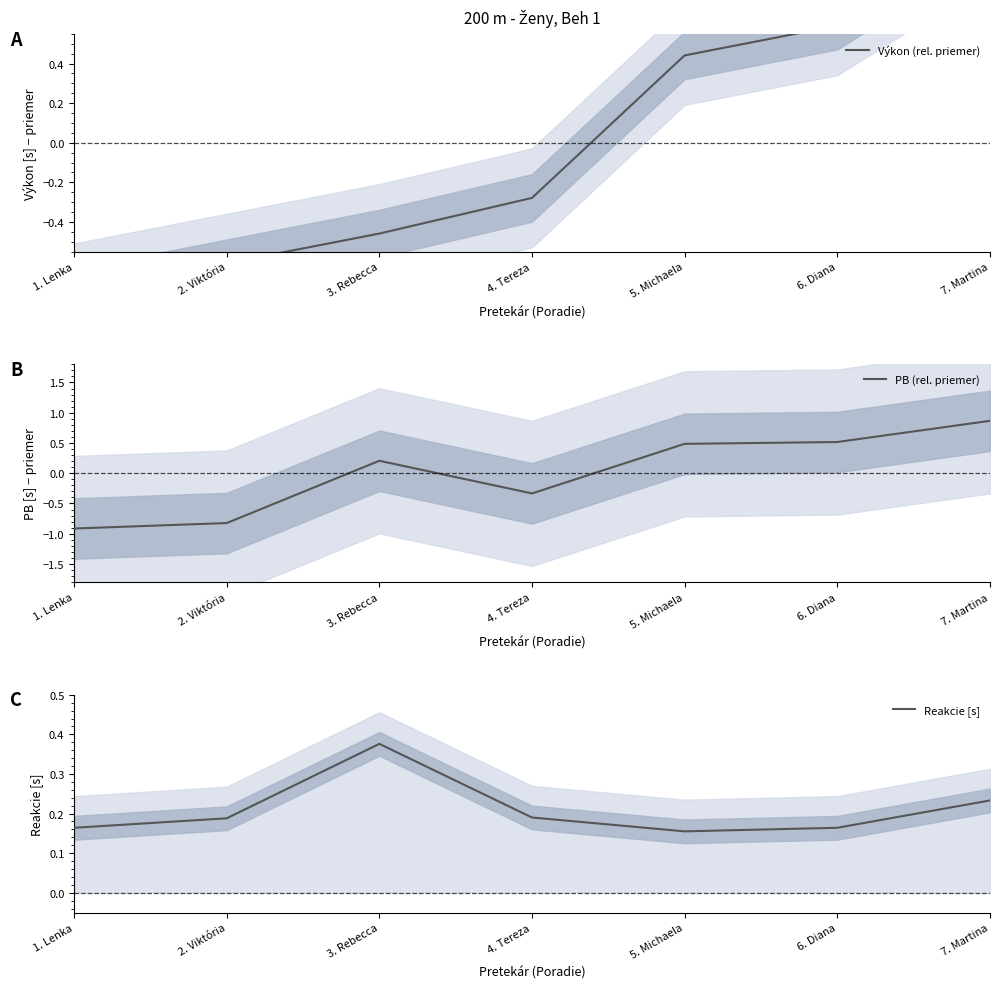

What is the difference between the maximum and minimum values in the PB (rel. priemer) series?

1.8